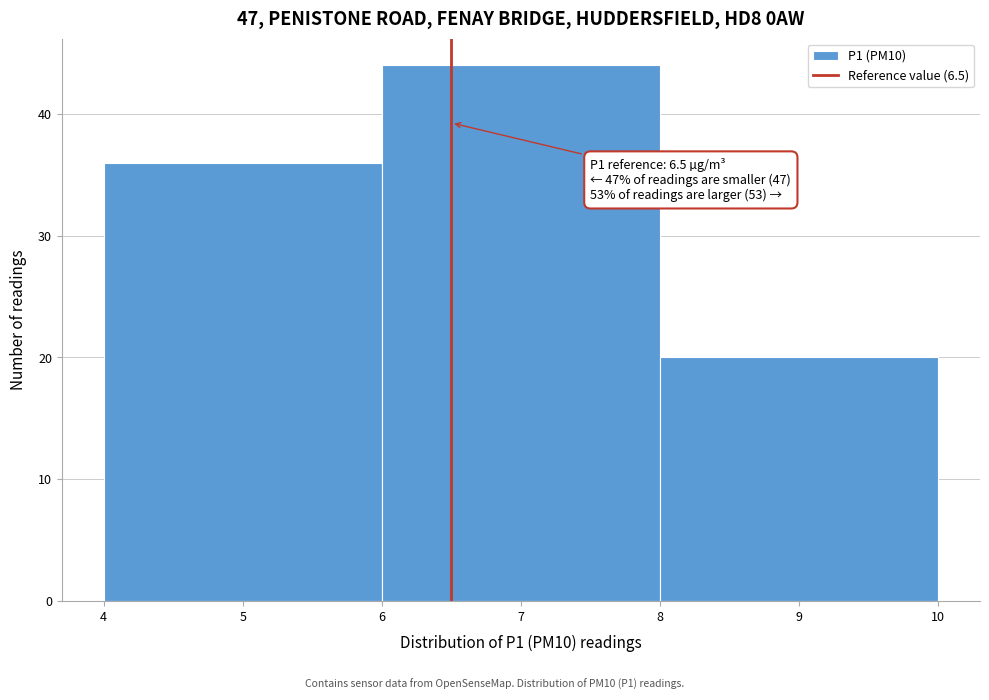

Which range on the x-axis has the tallest bar?

6 to 8